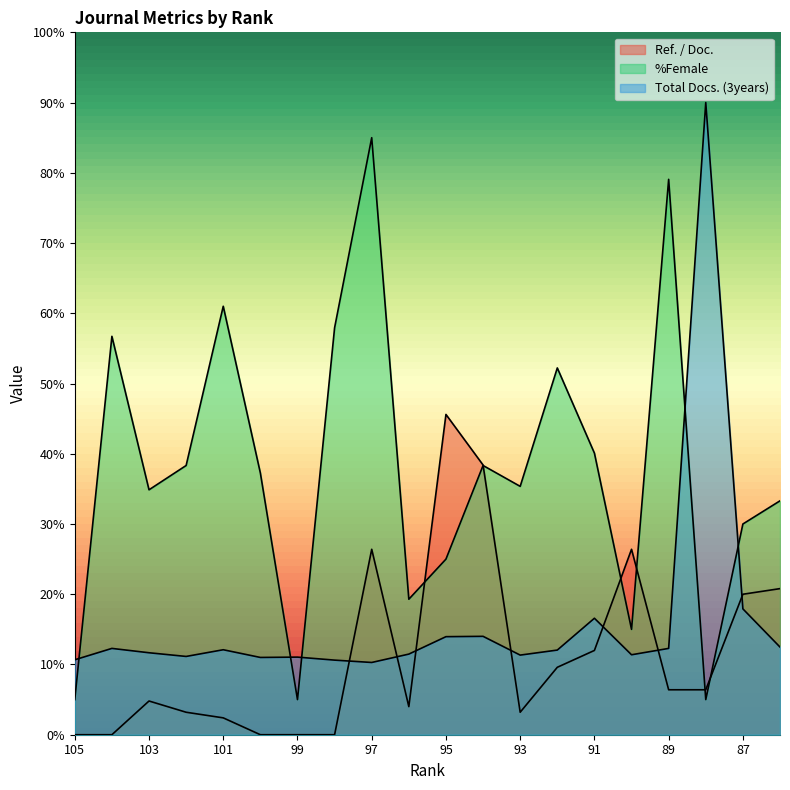

True or false: Ref. / Doc. has more than 0 points higher than both neighbors.

True